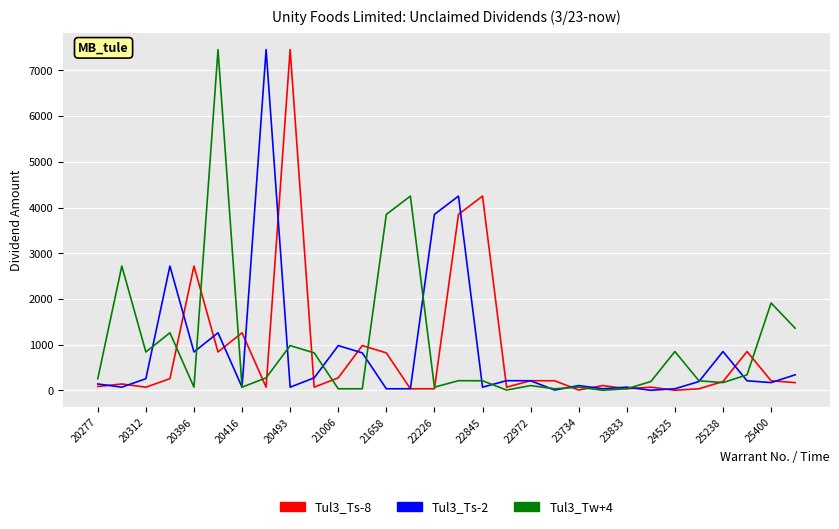

What is the greatest value displayed?

7455